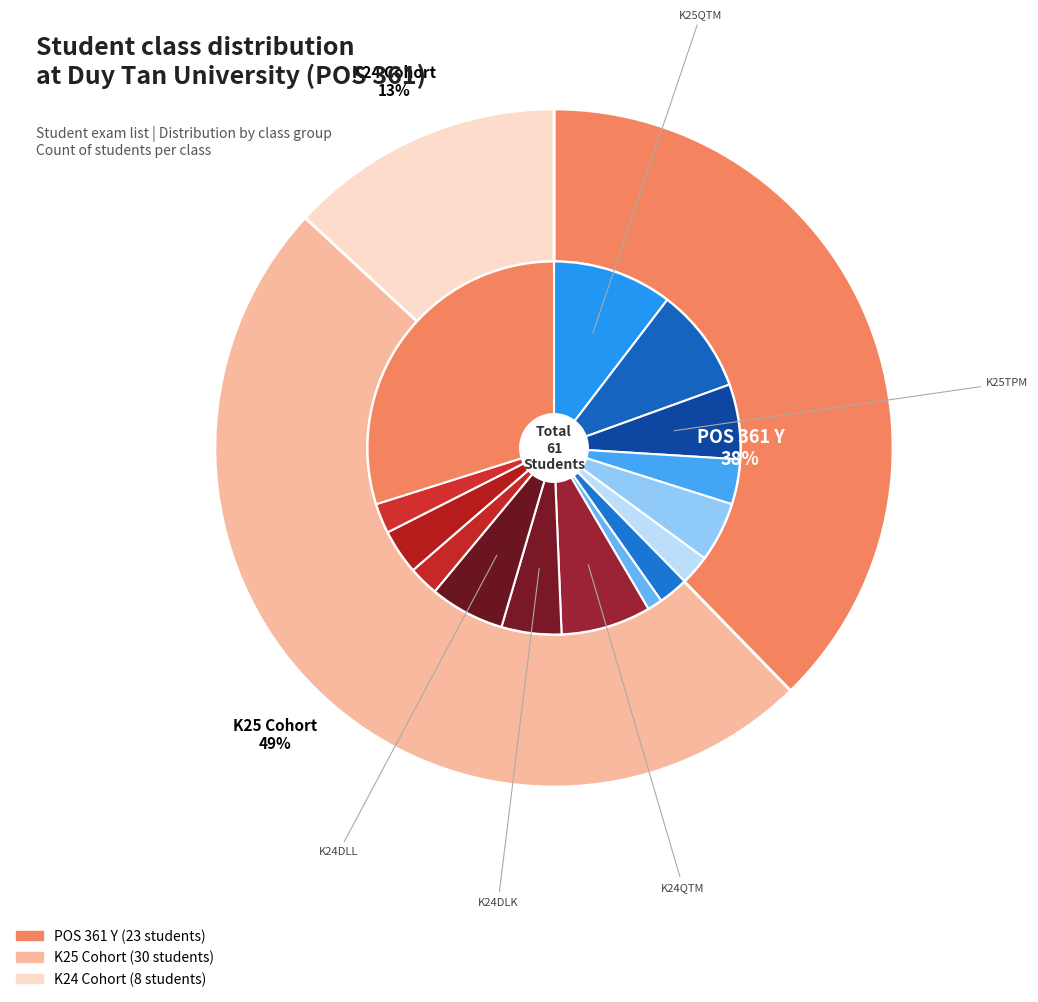

To the nearest percent, what is the combined percentage of K24DLL and K25KDN?

7%